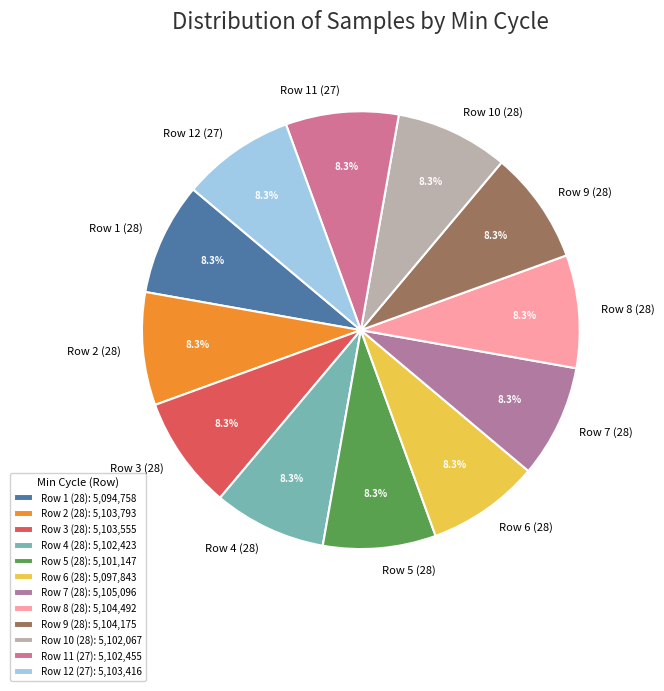

What is the ratio of the value at Row 3 (28) to the value at Row 11 (27)?

1.0